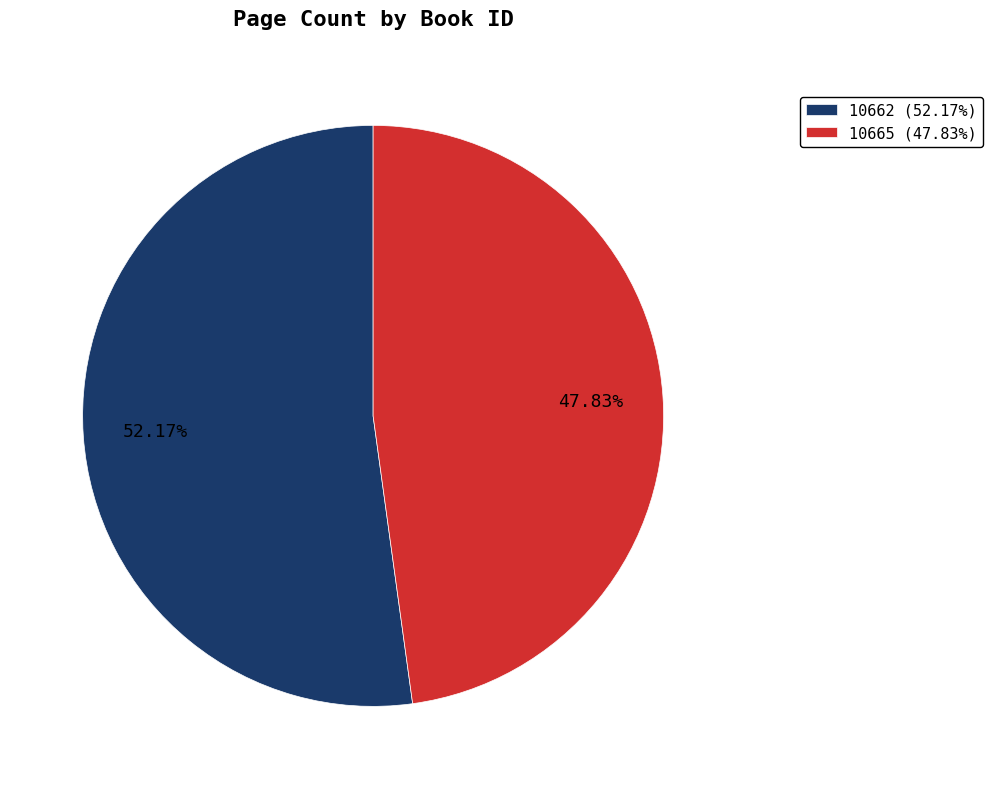

Is there any slice that represents more than half of the pie?

Yes